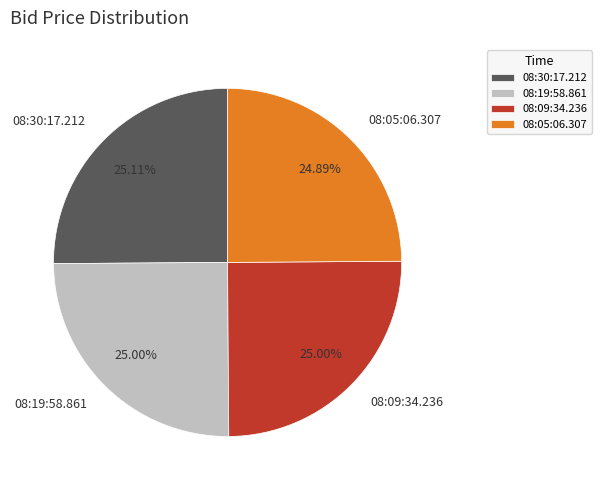

Is 08:09:34.236 the majority of the pie?

No